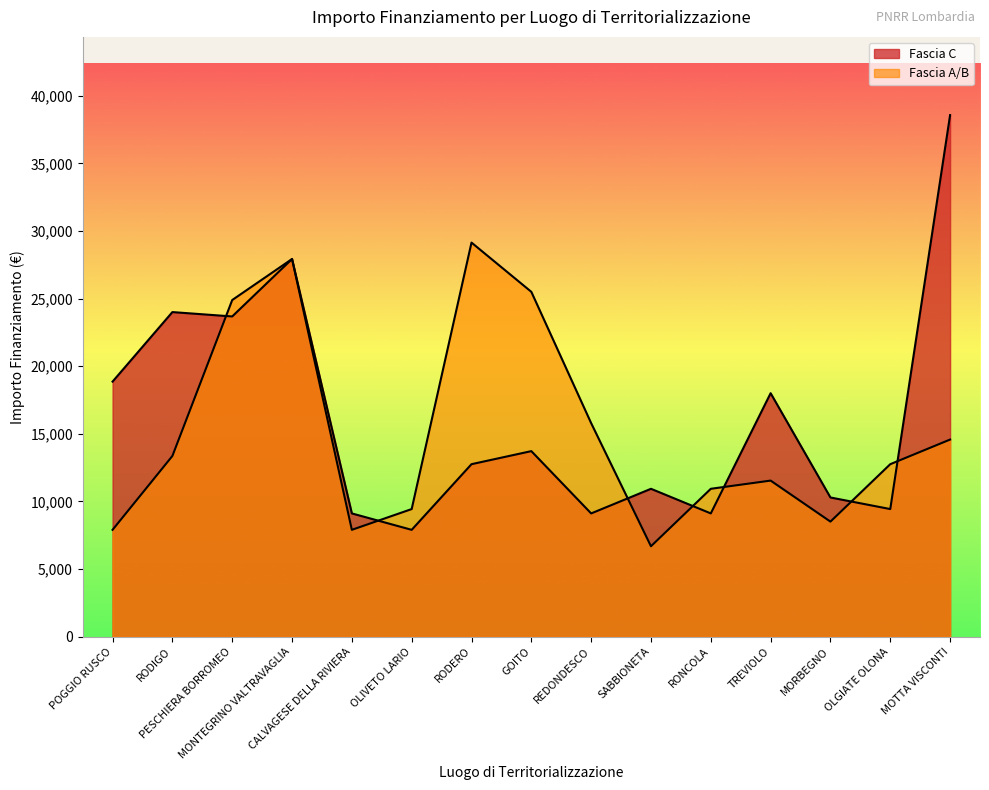

In Fascia A/B, how many points are lower than both neighbors (excluding endpoints)?

3